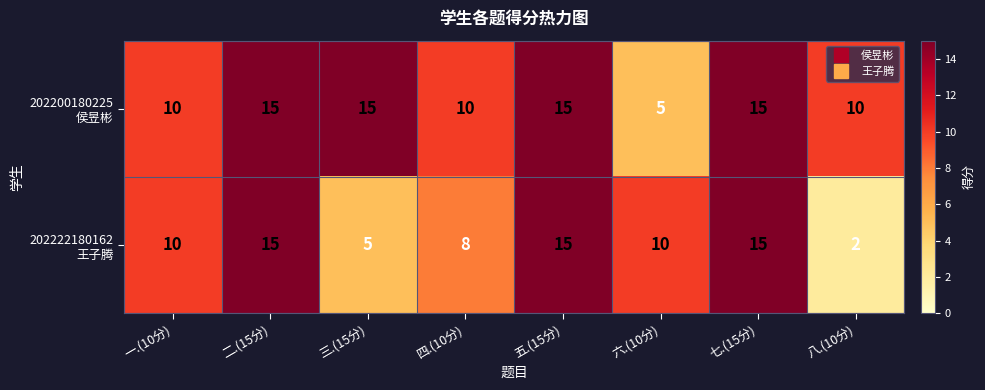

Which category has the lowest value across all series?

八.(10分)